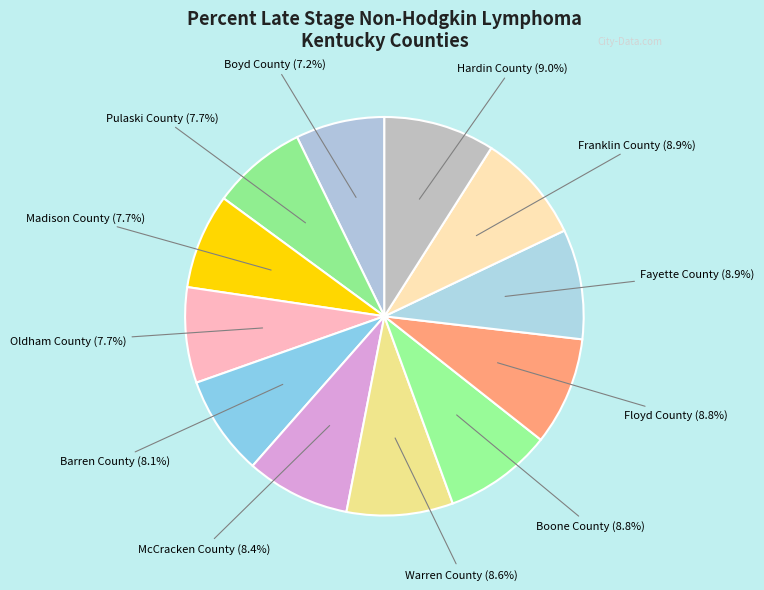

What is the ratio of the value at Oldham County to the value at Warren County?

0.9